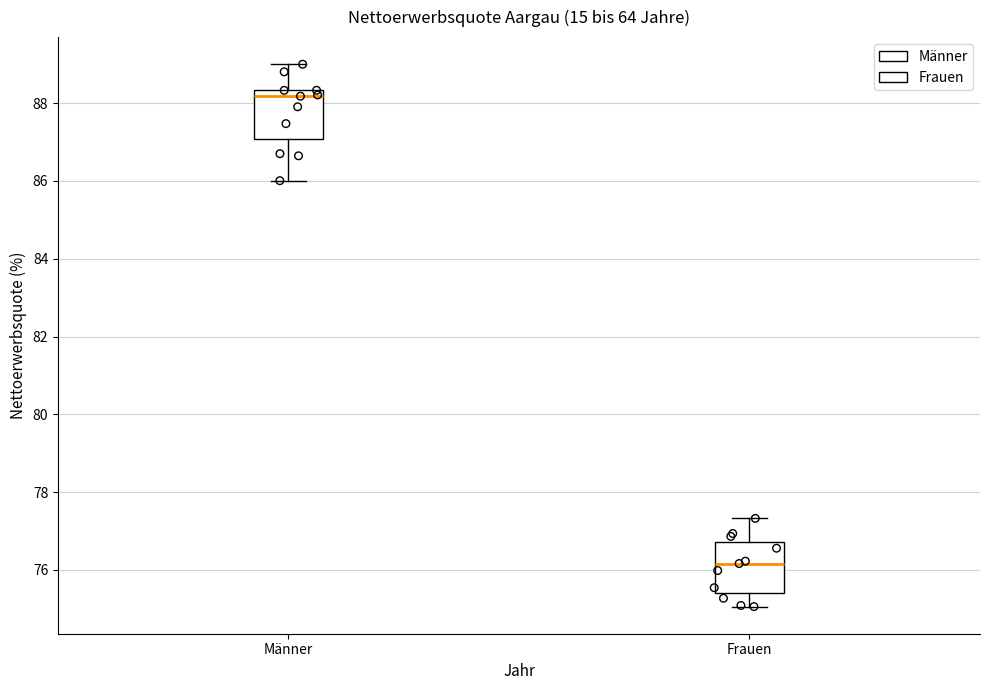

Reading left to right, read every box against the y-axis: the position of its median line, the range the box covers, and the ends of its whiskers. The values are not printed on the chart, so give them approximately, as read against the axis.

Männer: median 88.2, box 87.0 to 88.4, whiskers 86.0 to 89.0
Frauen: median 76.2, box 75.4 to 76.8, whiskers 75.0 to 77.4